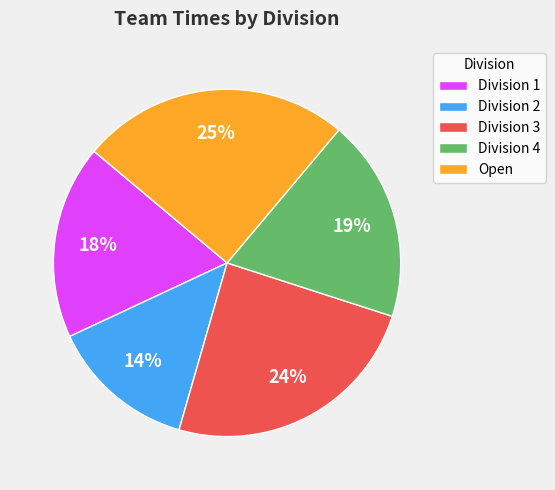

The Division 3 slice represents 24% of the pie. True or false?

True